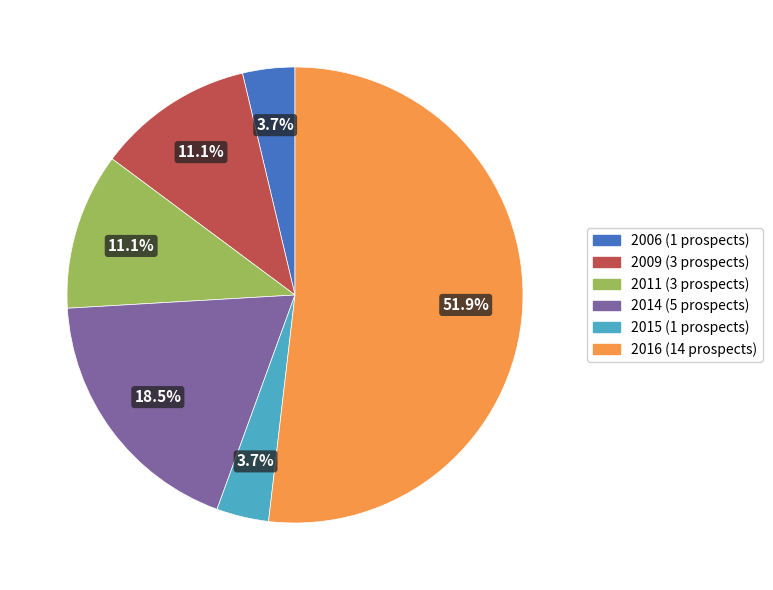

Count the number of slices in the pie.

6